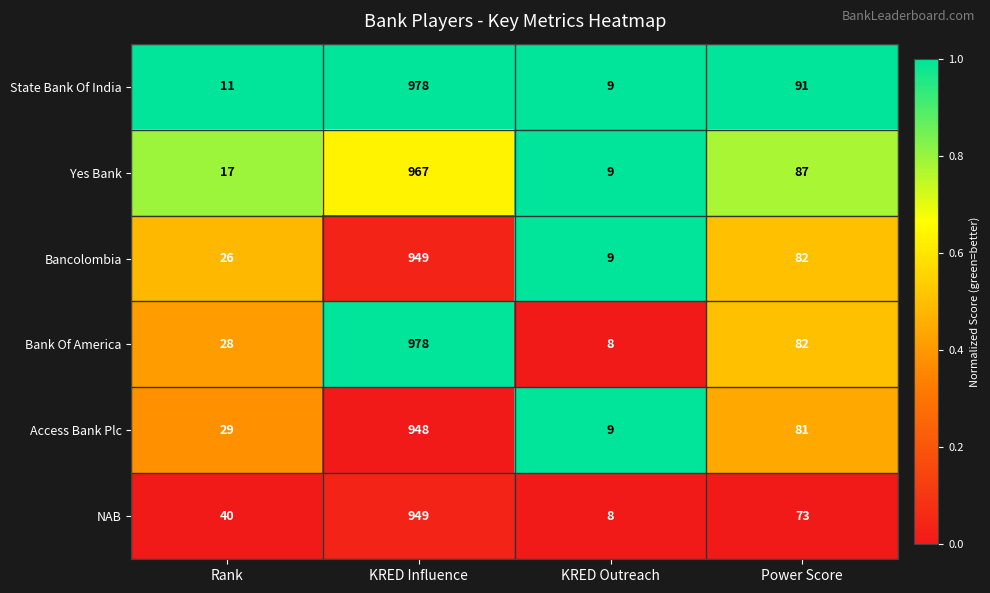

At which category is the sum across all series the highest?

KRED Influence